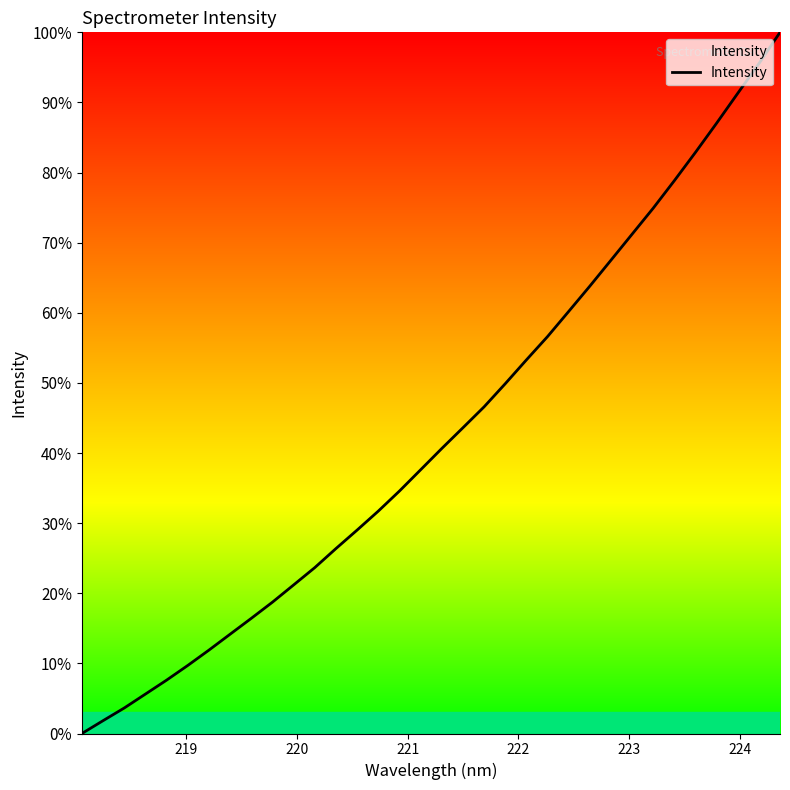

What is the difference between the maximum and minimum values?

100.0